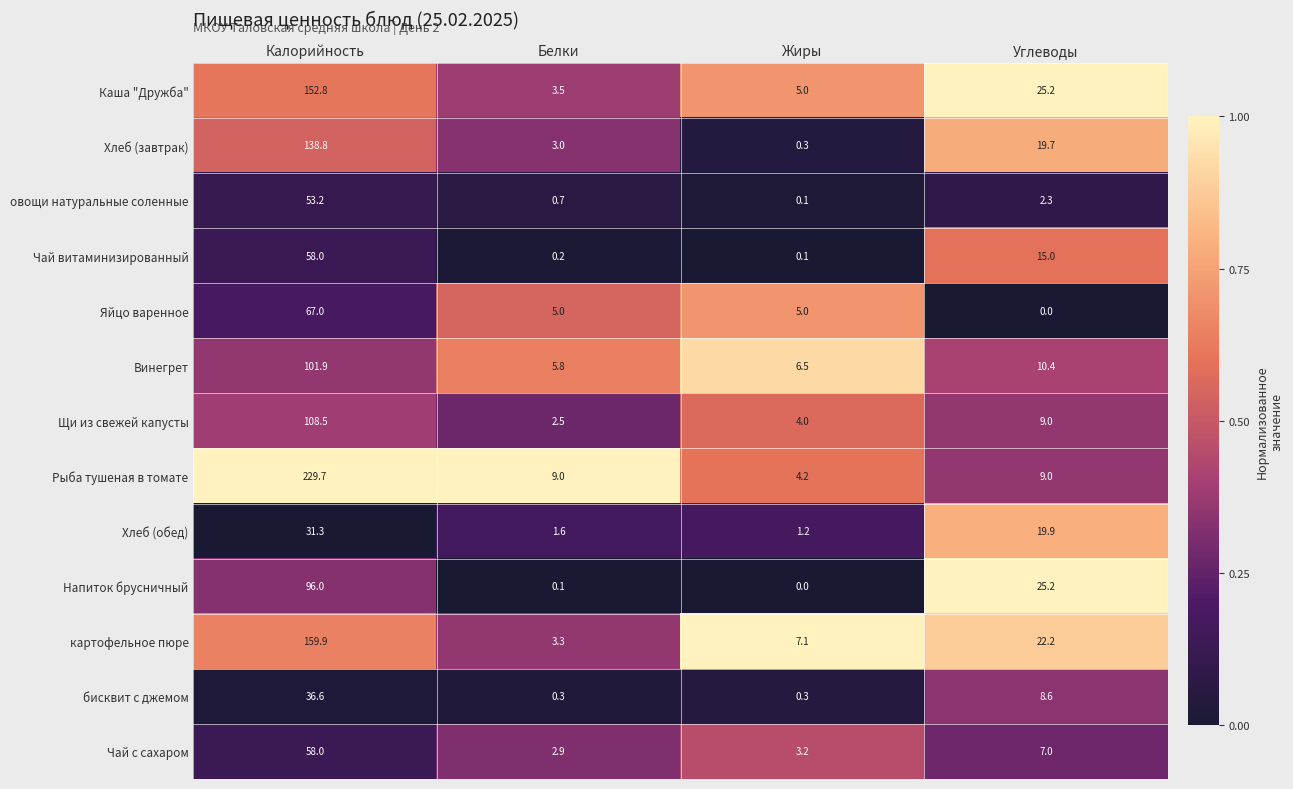

Is it true that Каша "Дружба" equals 152.8 at Калорийность?

True